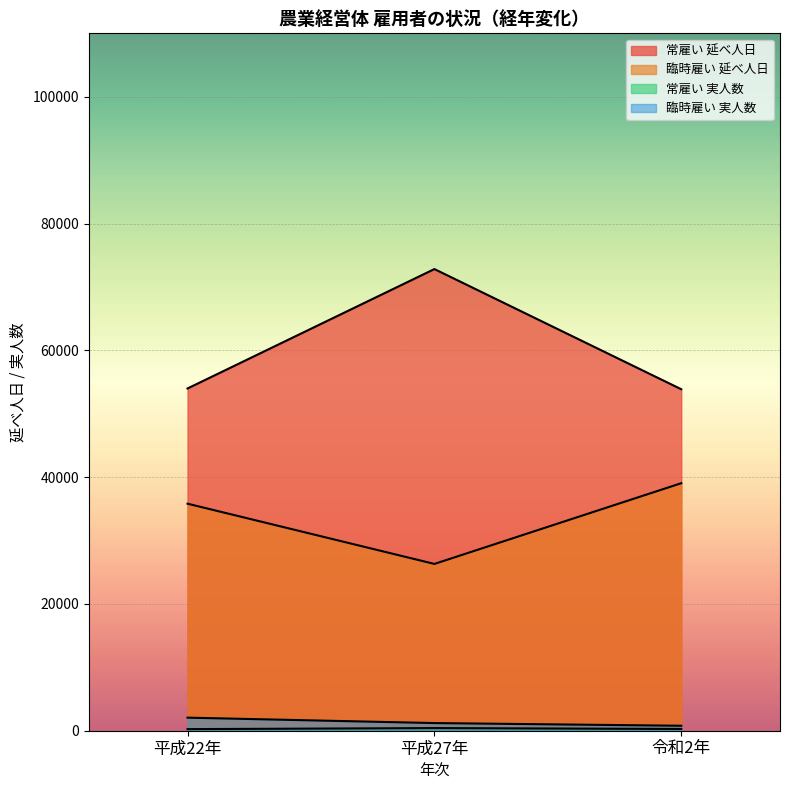

Read the 常雇い 延べ人日 value at 平成27年.

72818